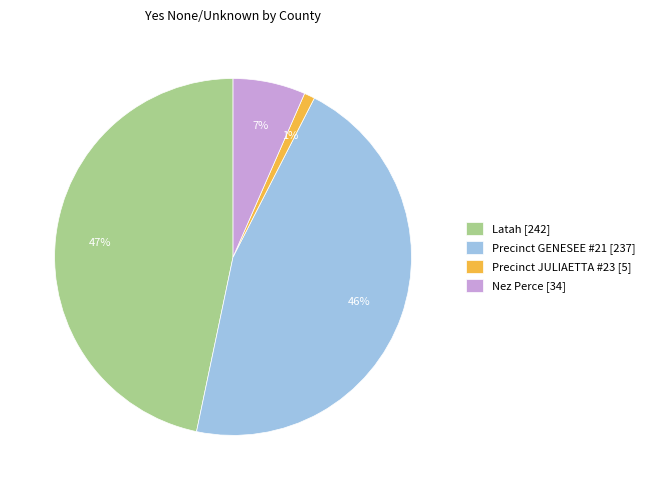

The Nez Perce slice represents 7% of the pie. True or false?

True